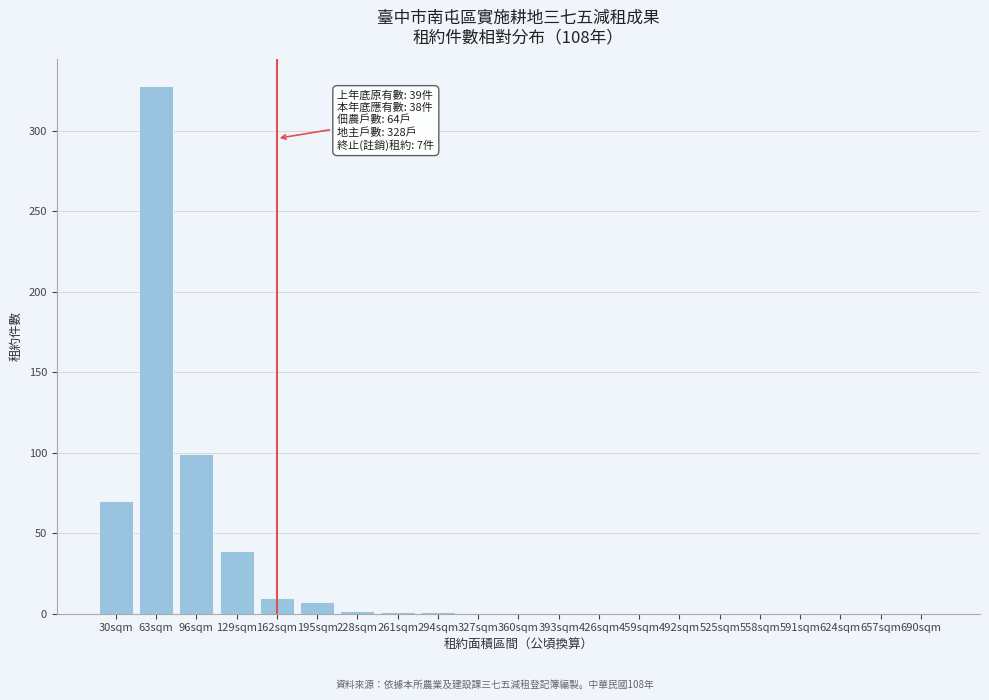

What is the sum of all values?

557